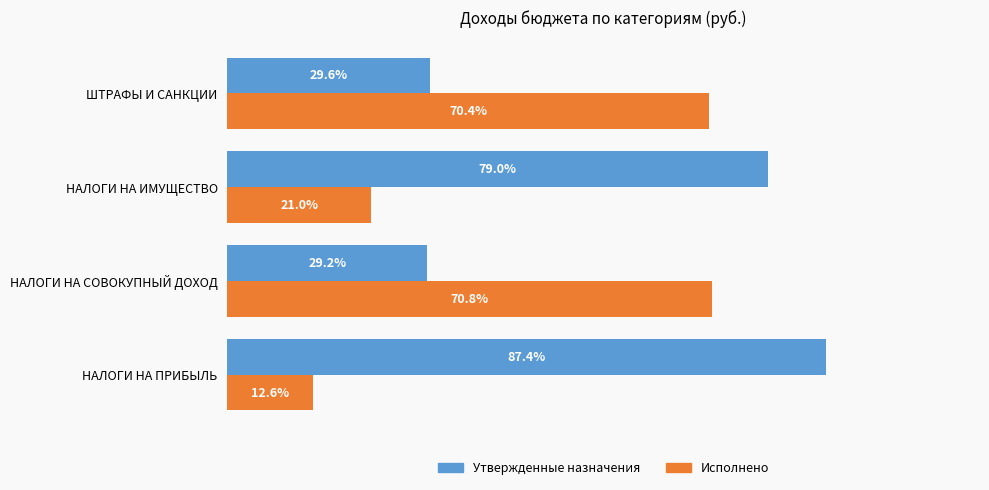

Where is Утвержденные назначения nearest to the value 58?

НАЛОГИ НА ИМУЩЕСТВО